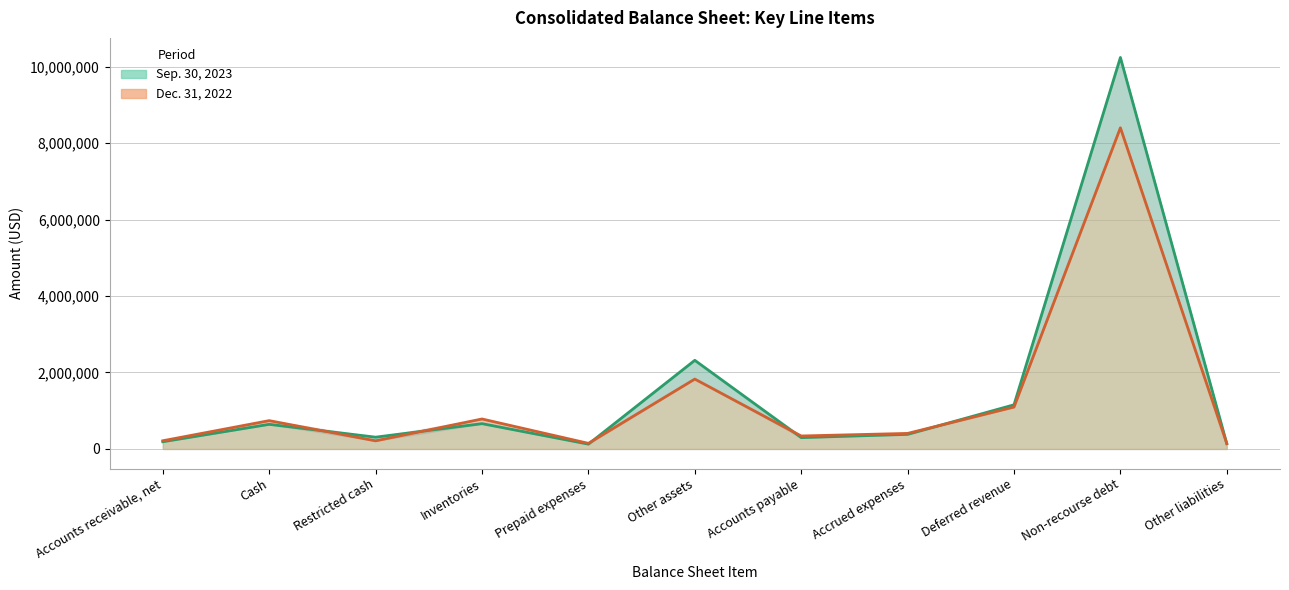

Which series has the largest total across all categories?

Sep. 30, 2023